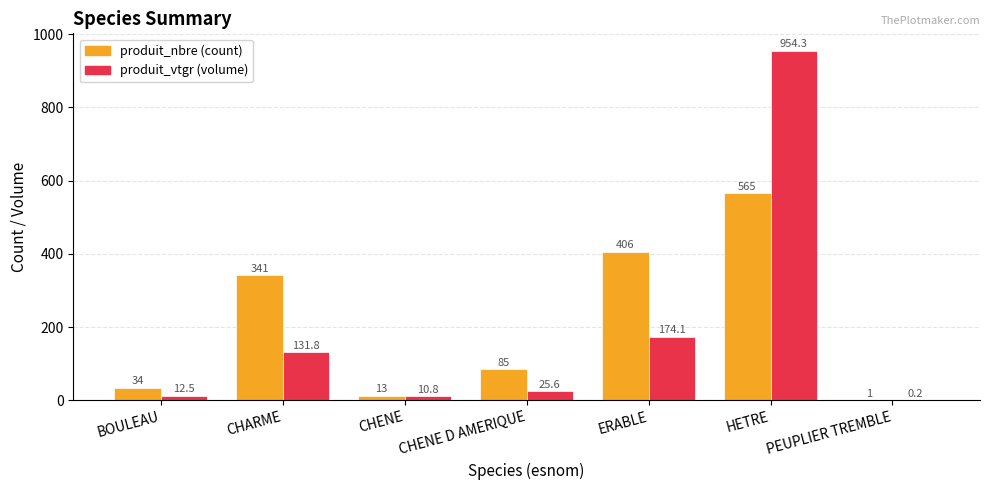

At which category is the sum across all series the highest?

HETRE